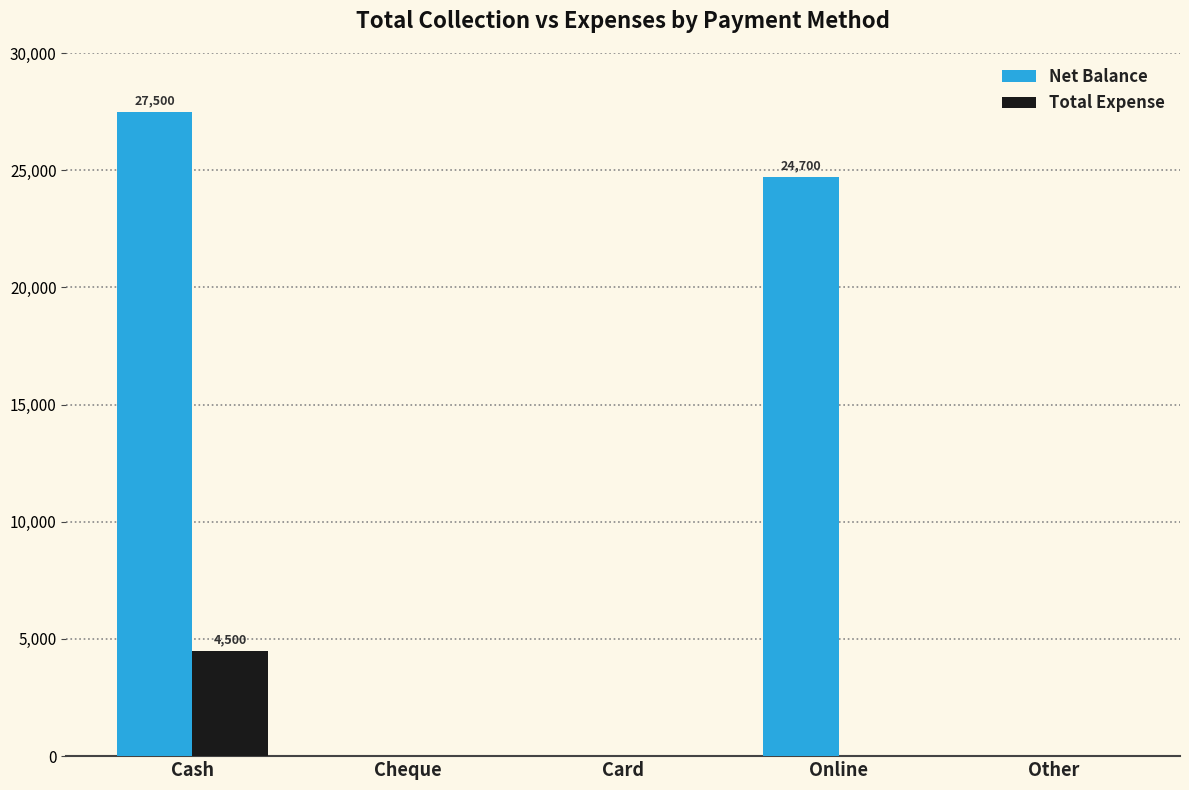

Which series has the largest range (max minus min)?

Net Balance